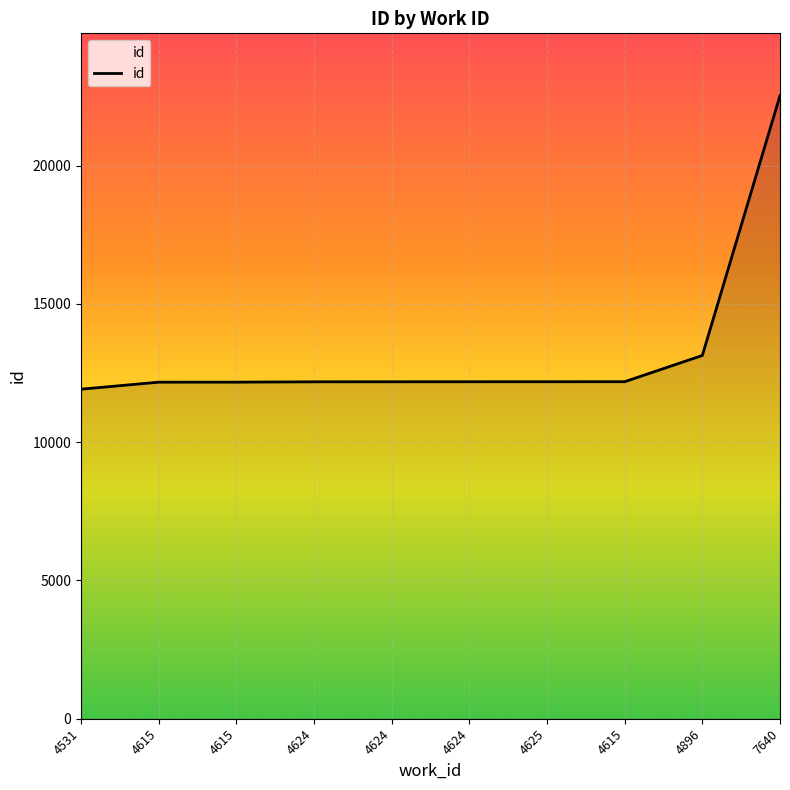

What is the difference between the maximum and minimum values?

10615